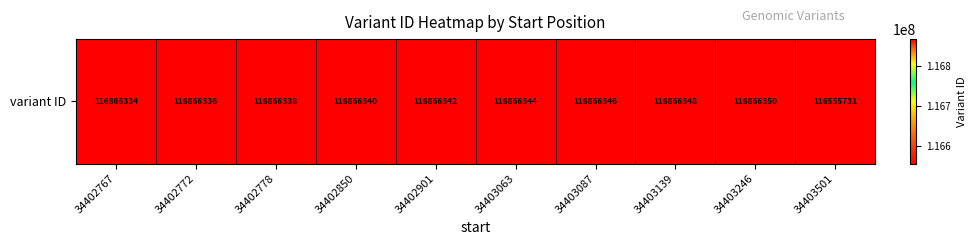

Rank the categories by value from highest to lowest.

34403246, 34403139, 34403087, 34403063, 34402901, 34402850, 34402778, 34402772, 34402767, 34403501